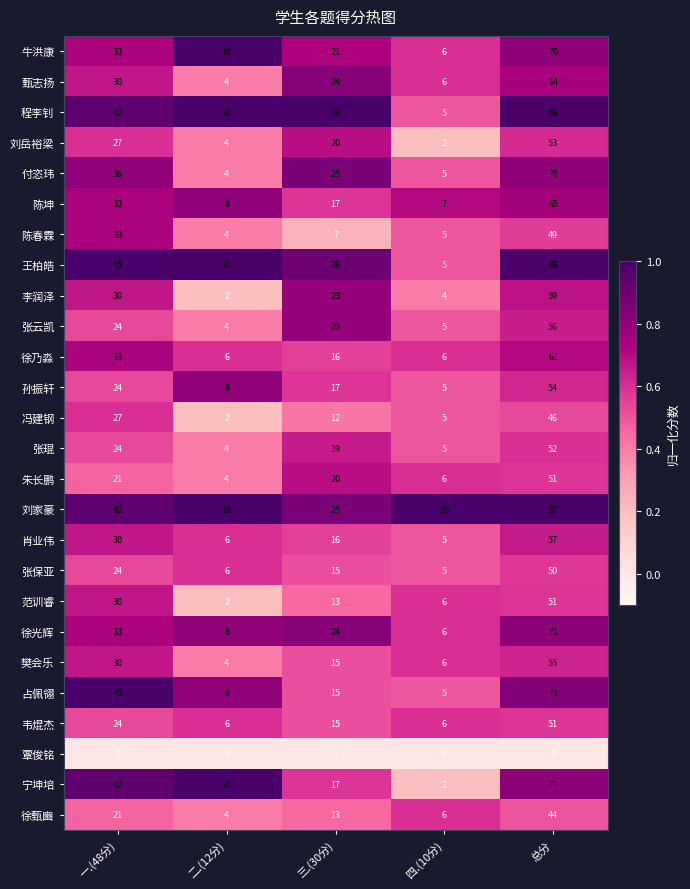

What is the total value across all series at 一.(48分)?

783